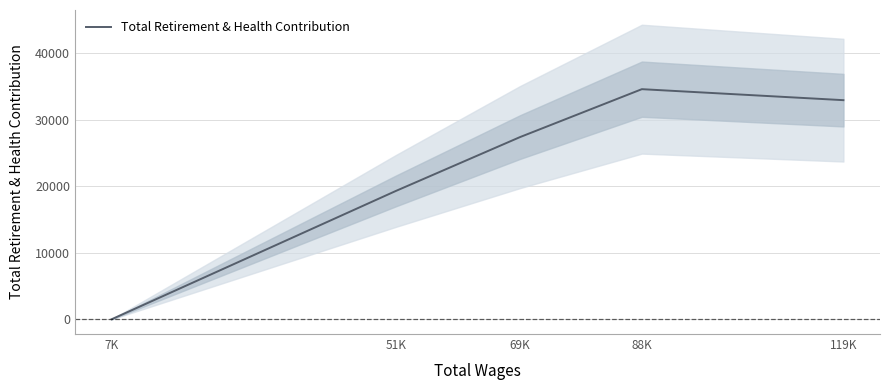

True or false: the data shows 16795 at 119K.

False